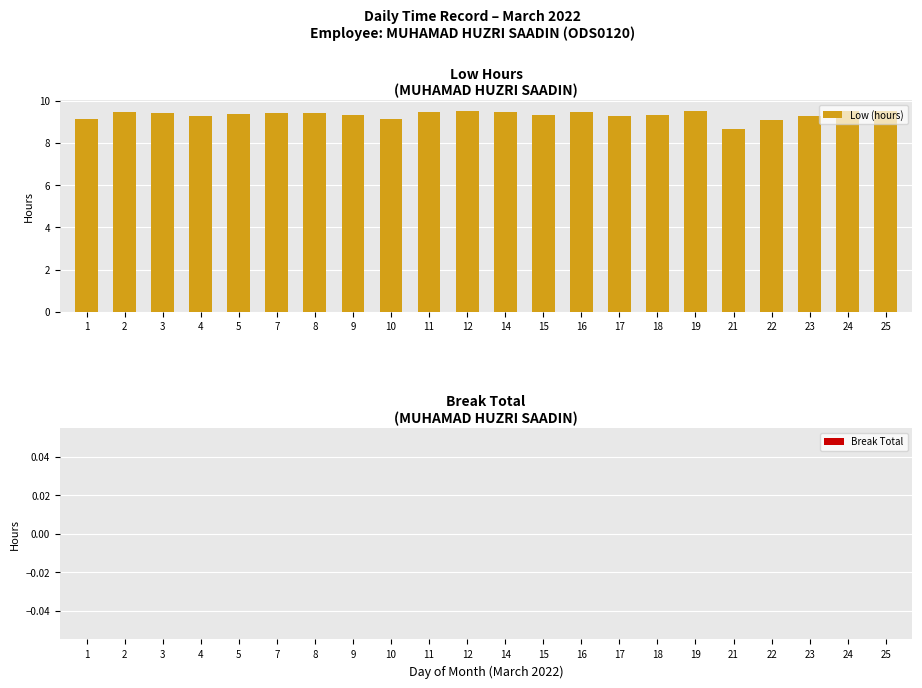

What value does the data have at 2?

9.4